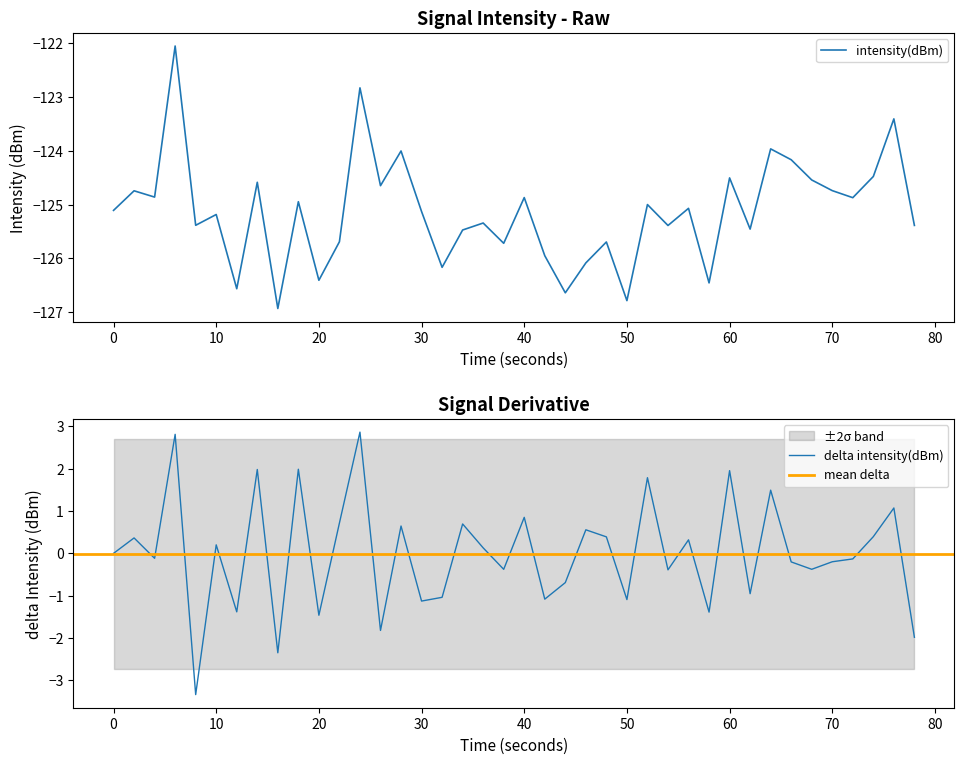

What is the change in value from 60 to 11?

-1.1